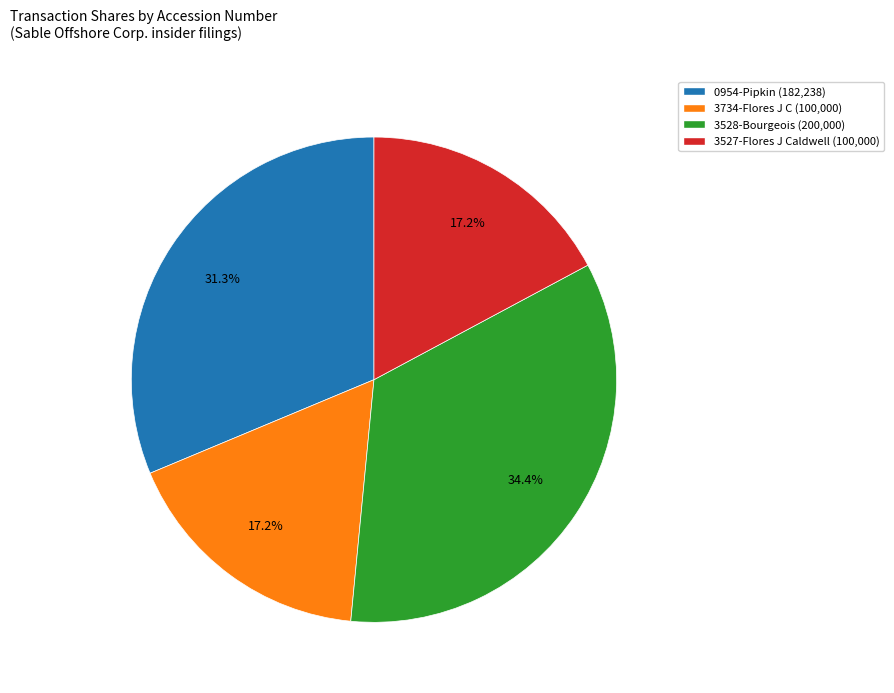

Is there any slice that represents more than half of the pie?

No